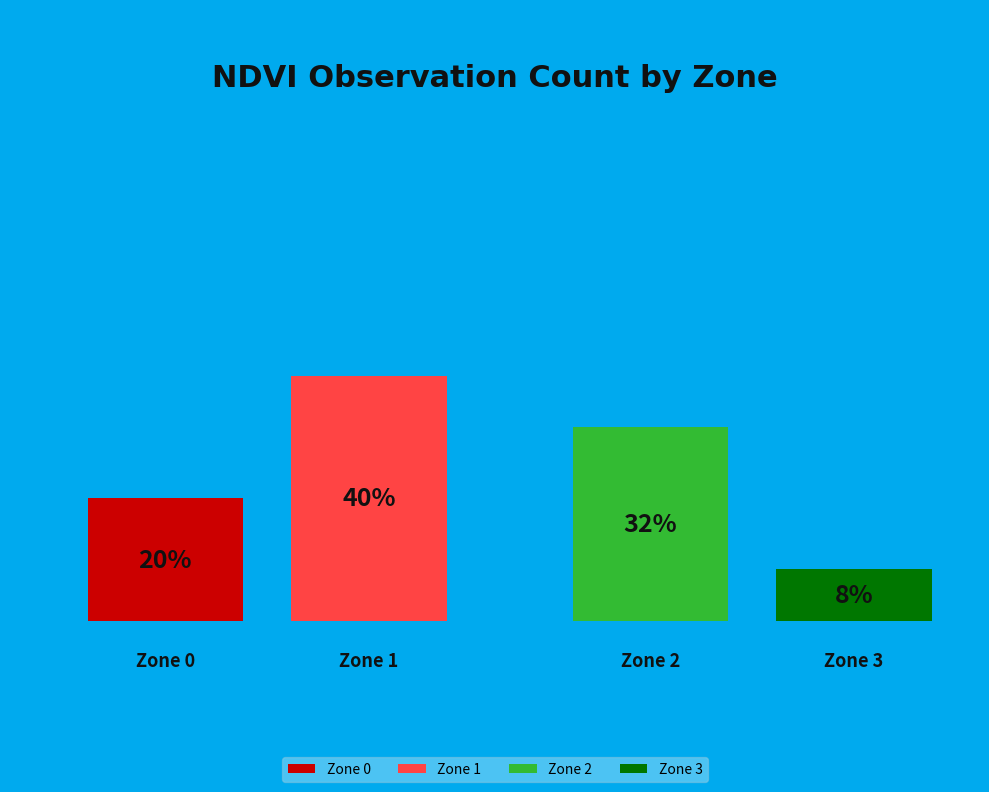

What is the ratio of the value at Zone 0 to the value at Zone 2?

0.6